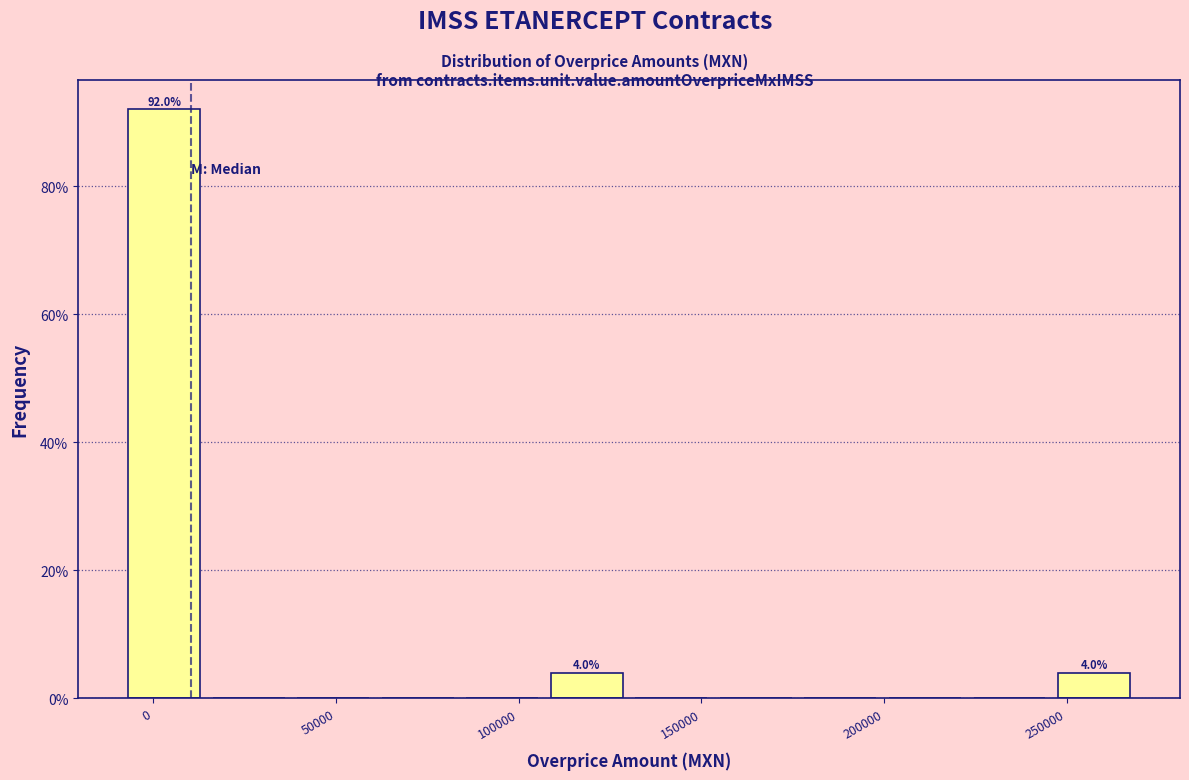

Over which range of the x-axis is the bar tallest?

-10000 to 15000